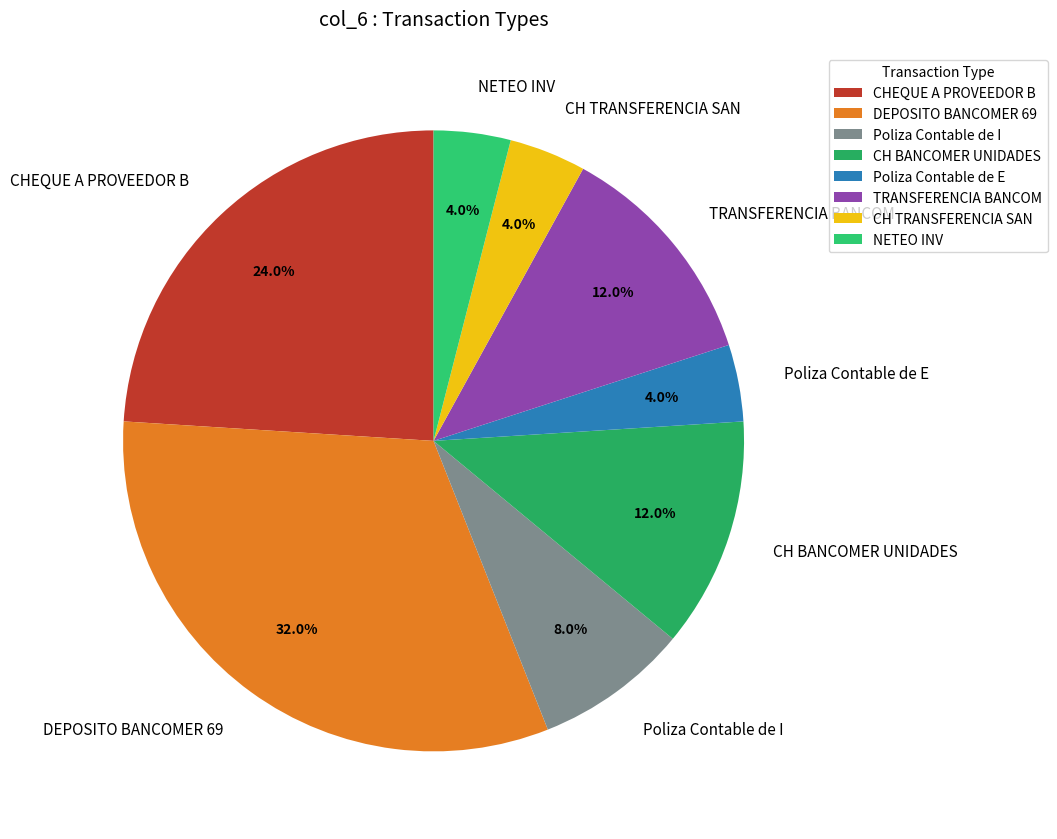

Which category has the biggest portion of the pie?

DEPOSITO BANCOMER 69